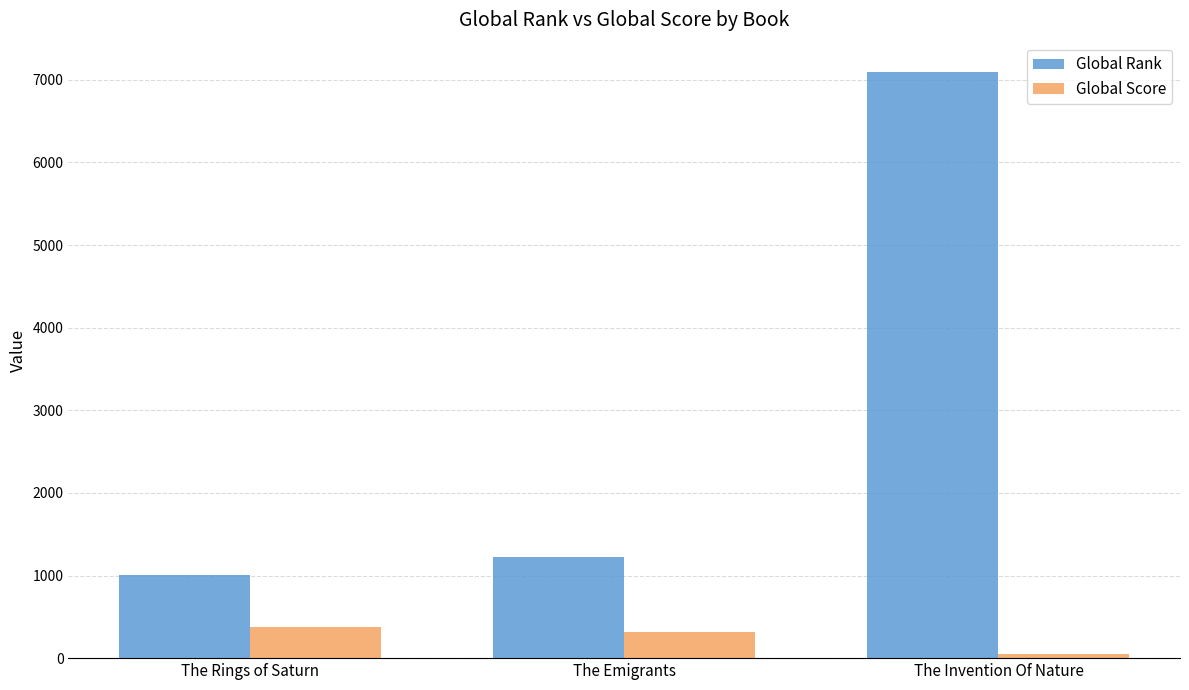

Reading left to right, extract all data points from this chart.

Global Rank: The Rings of Saturn=1004	The Emigrants=1230	The Invention Of Nature=7095
Global Score: The Rings of Saturn=375	The Emigrants=315	The Invention Of Nature=46